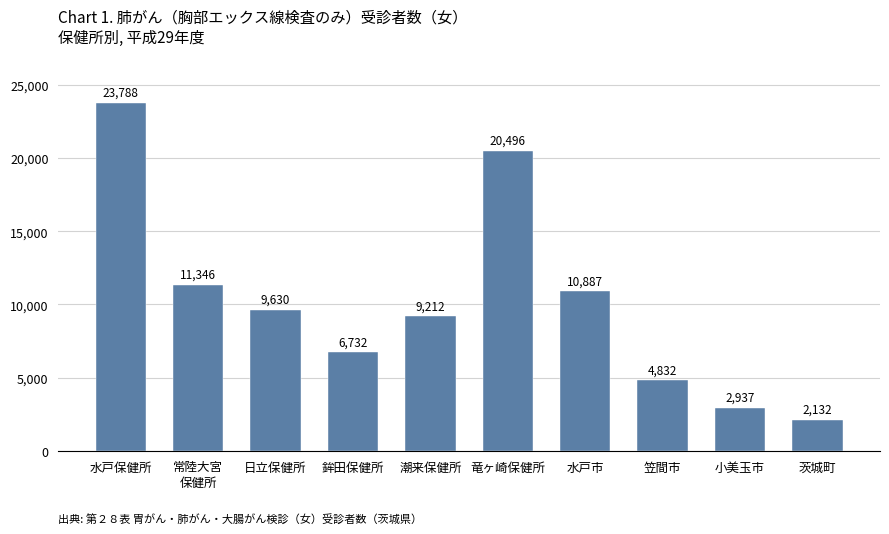

Rank the categories by value from lowest to highest.

茨城町, 小美玉市, 笠間市, 鉾田保健所, 潮来保健所, 日立保健所, 水戸市, 常陸大宮
保健所, 竜ヶ崎保健所, 水戸保健所